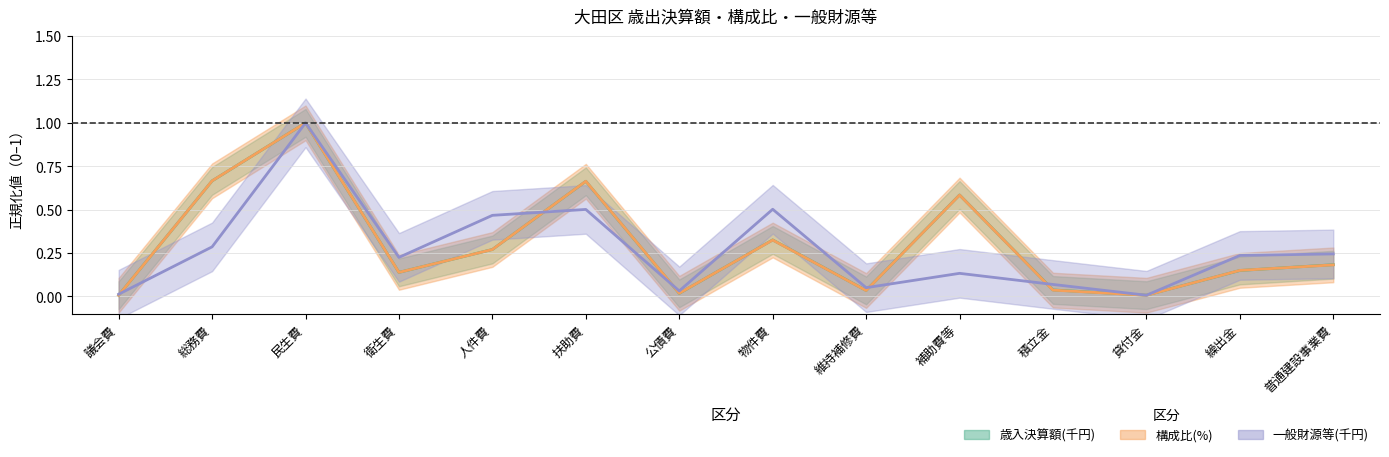

At 扶助費, list the series in order from smallest to largest.

一般財源等(千円), 歳入決算額(千円), 構成比(%)